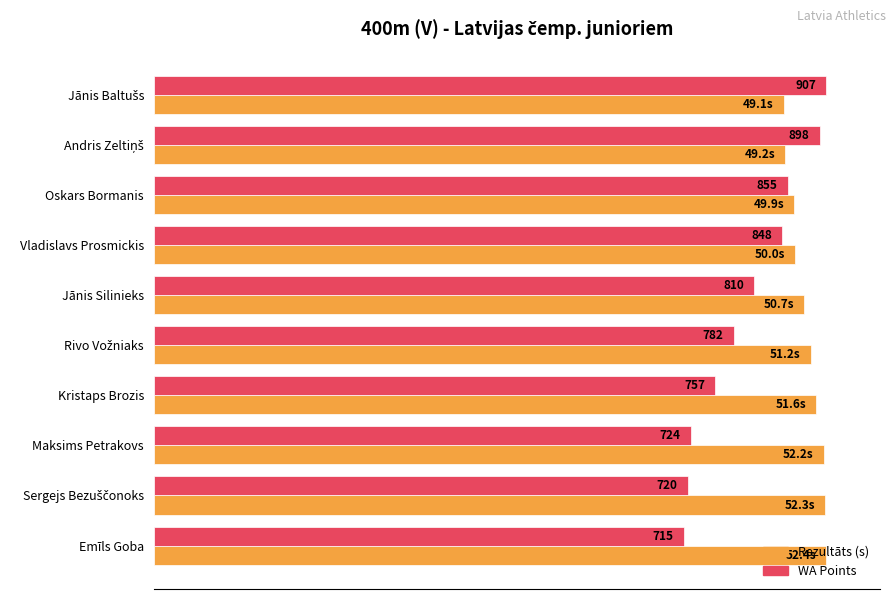

What are all the series names shown in the legend?

Rezultāts (s), WA Points